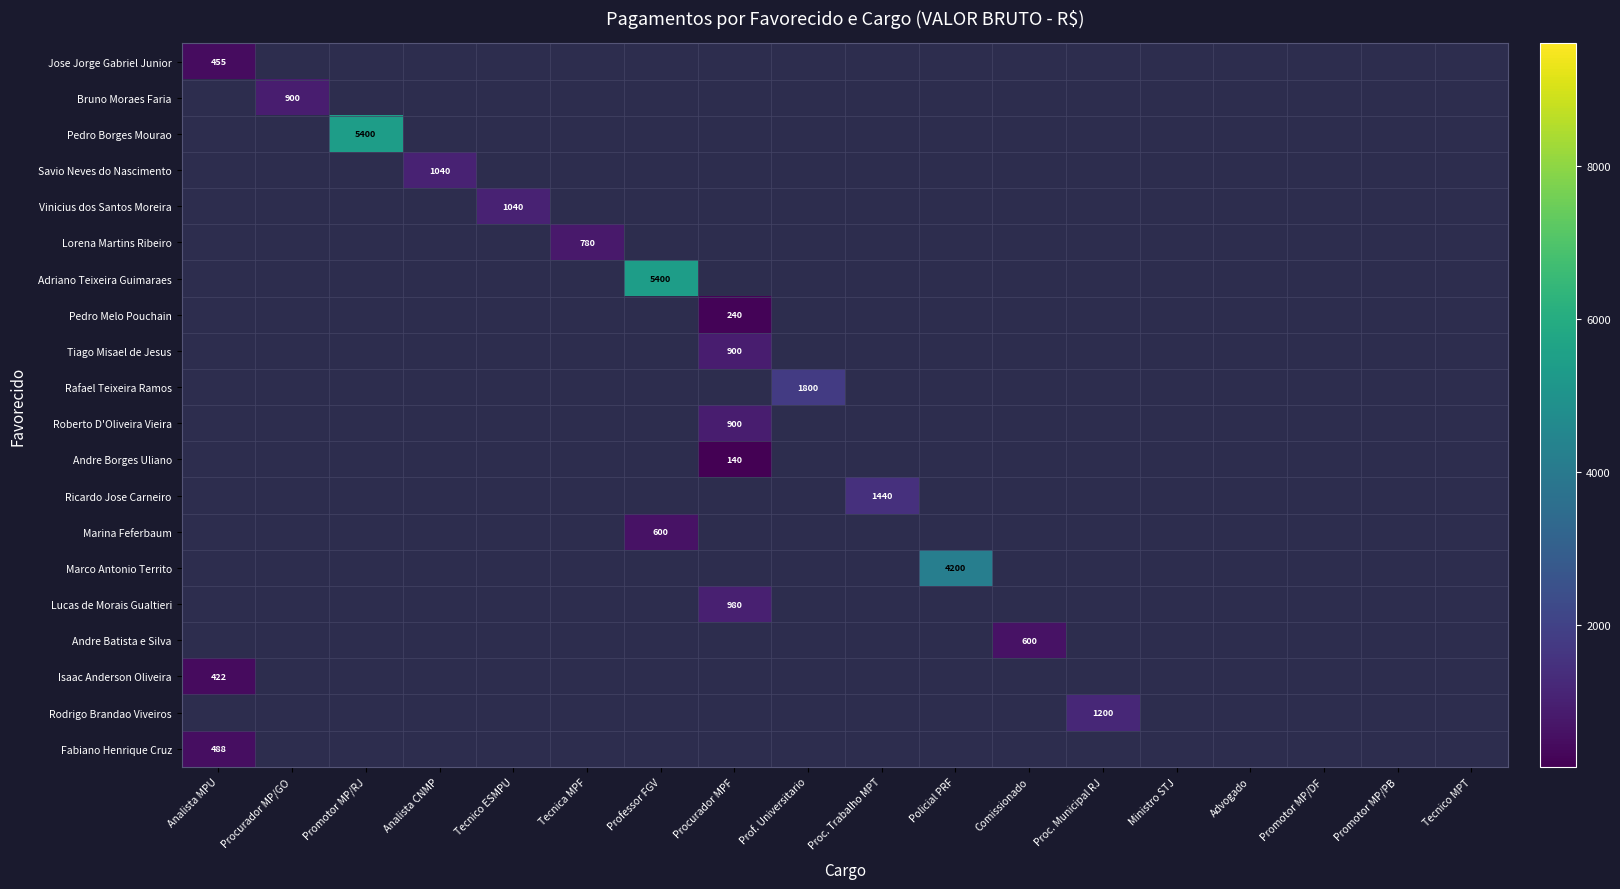

Which category has the lowest value across all series?

Procurador MPF